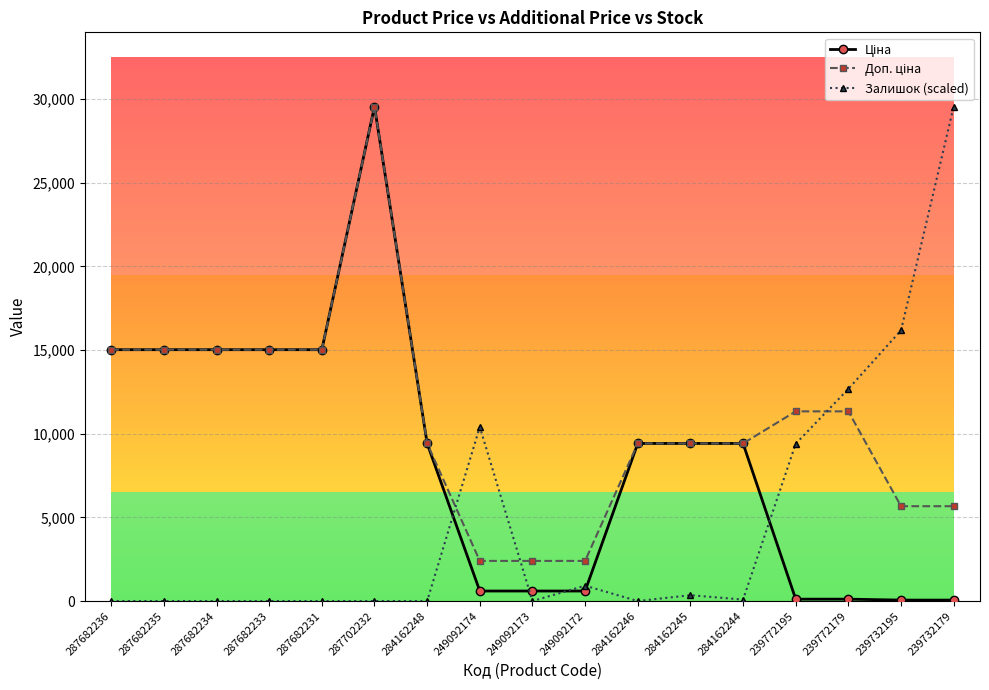

At which category is the sum across all series the highest?

287702232